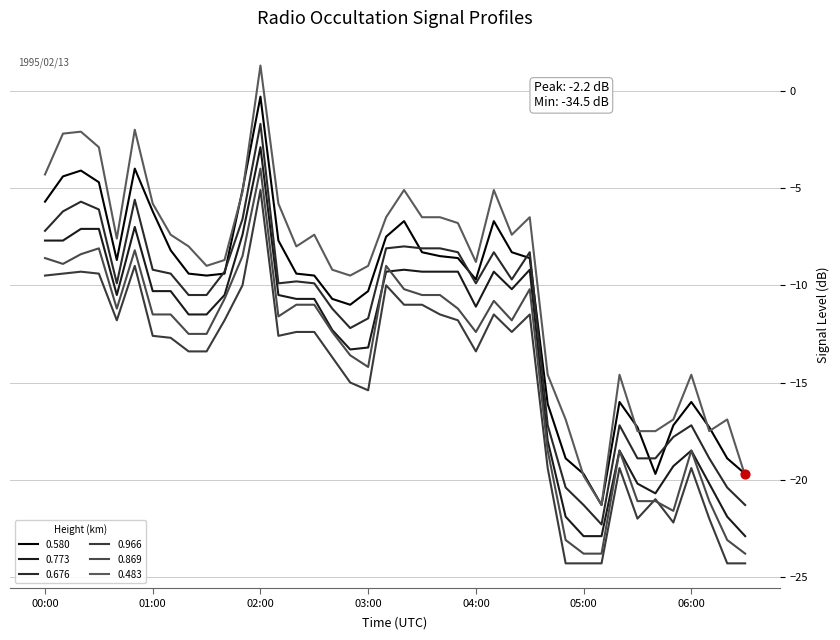

What are all the series names shown in the legend?

0.580, 0.773, 0.676, 0.966, 0.869, 0.483